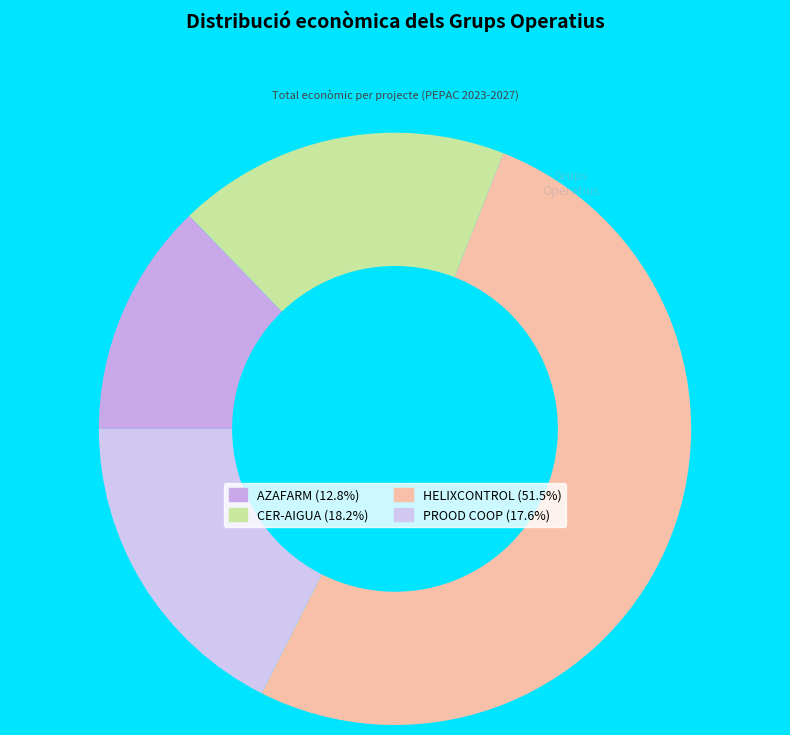

Does any single category account for the majority?

Yes